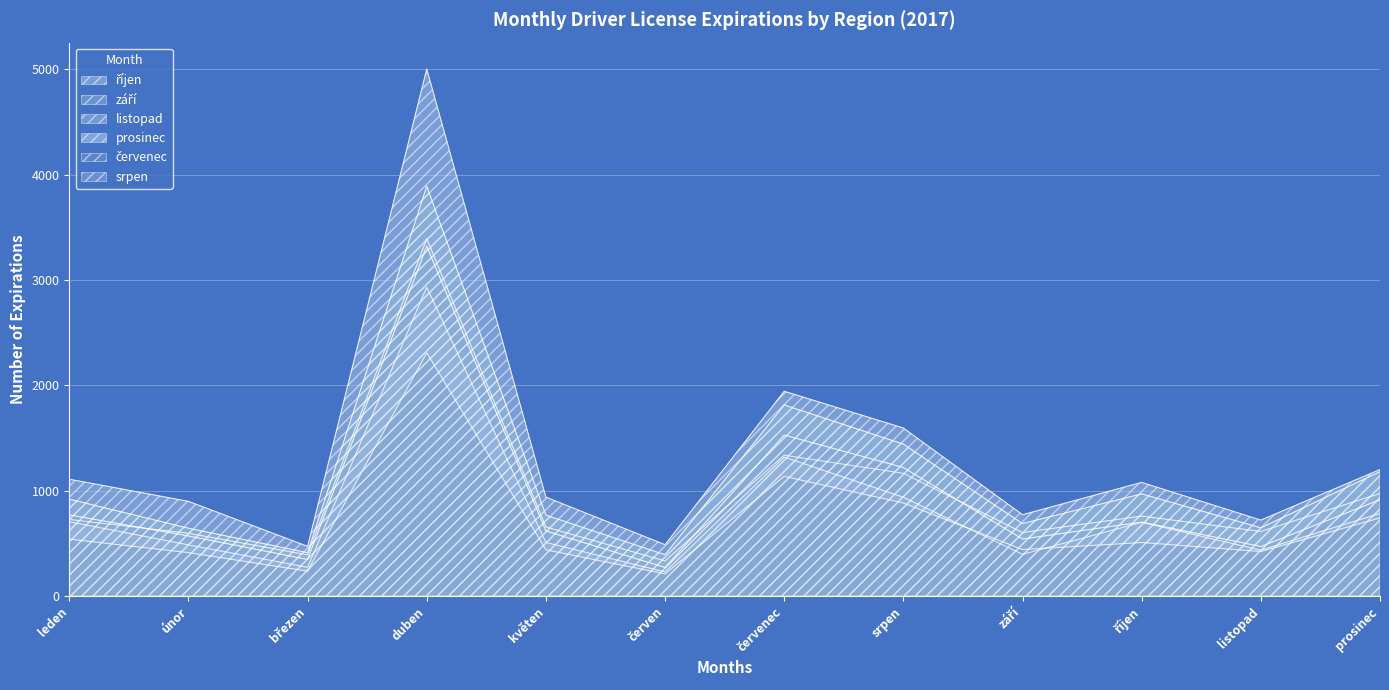

How many lines are shown in the chart?

6